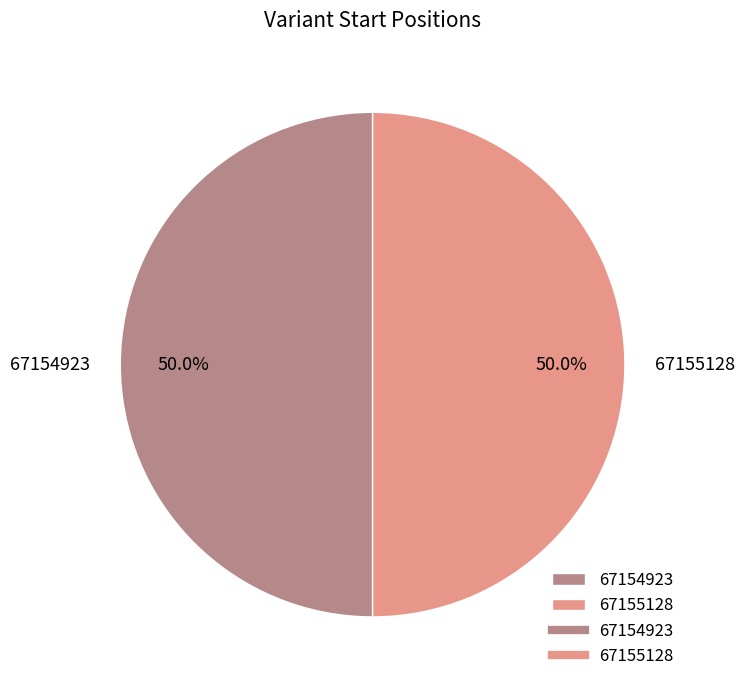

Count the number of slices in the pie.

2